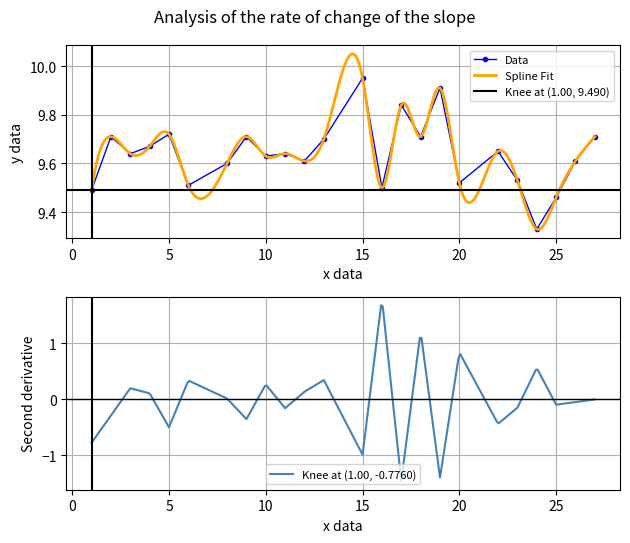

What is the difference between the maximum and minimum values?

0.6